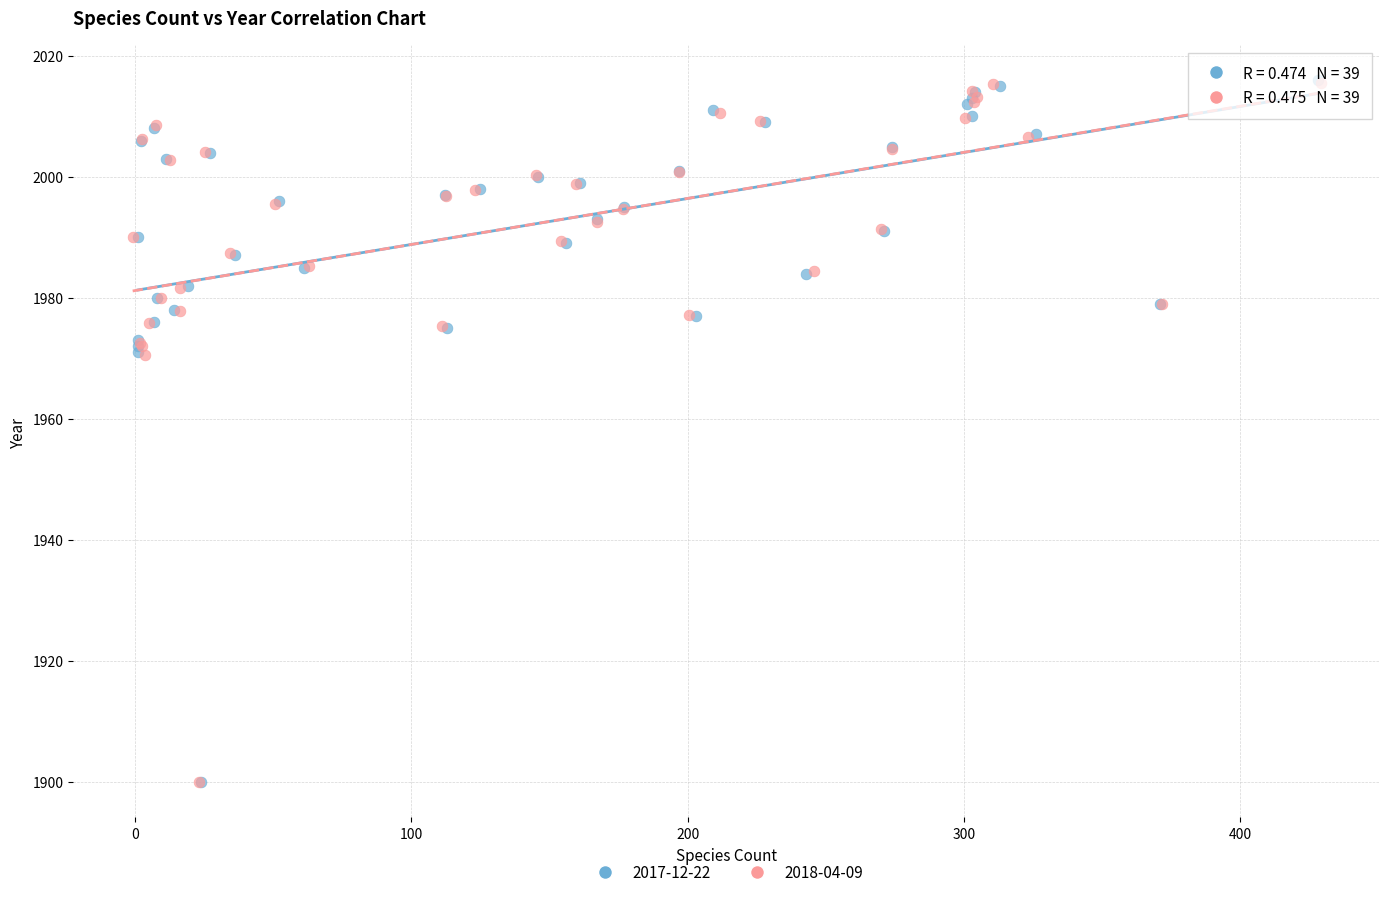

What are all the series names shown in the legend?

2017-12-22, 2018-04-09